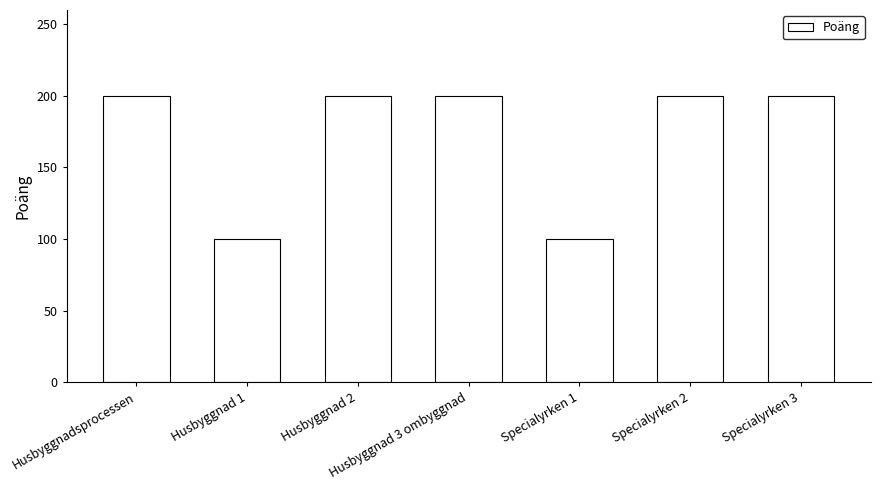

Approximately how many times larger is the value at Husbyggnad 2 compared to Specialyrken 1?

2.0